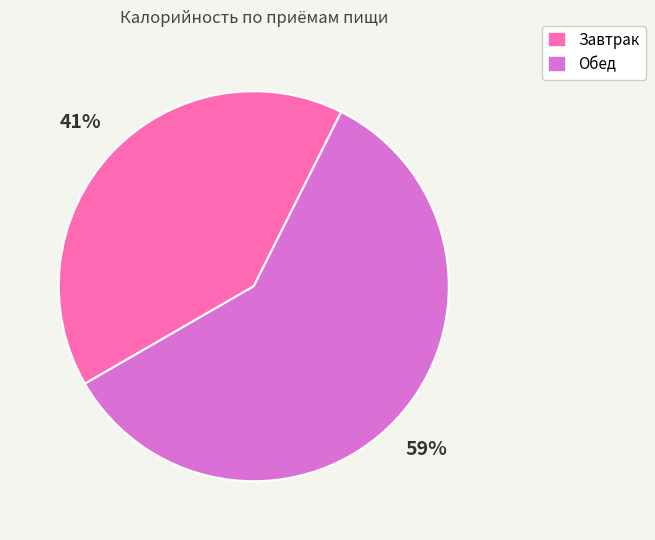

Which category accounts for the majority?

Обед